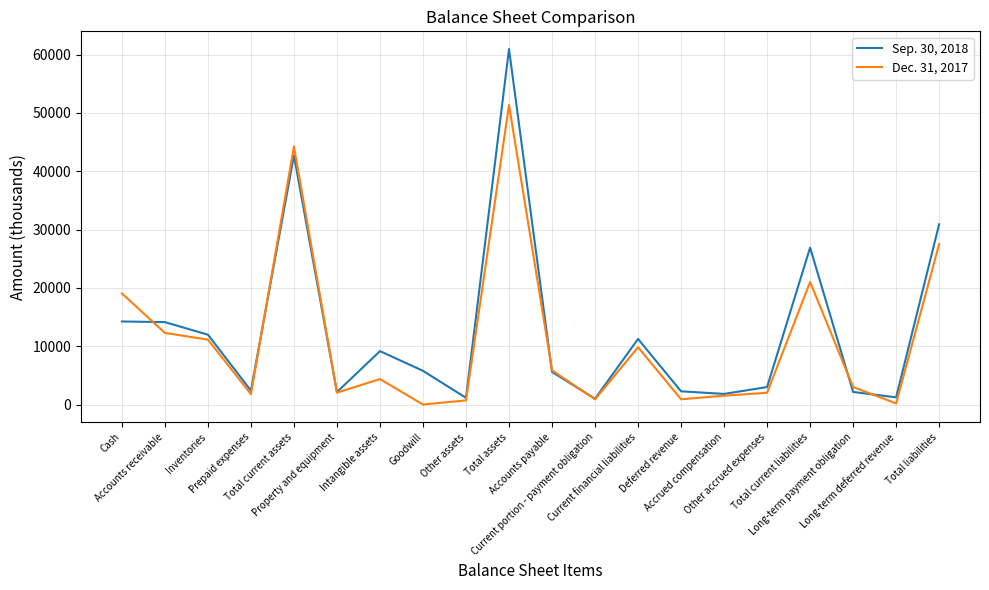

Which series has the largest range (max minus min)?

Sep. 30, 2018